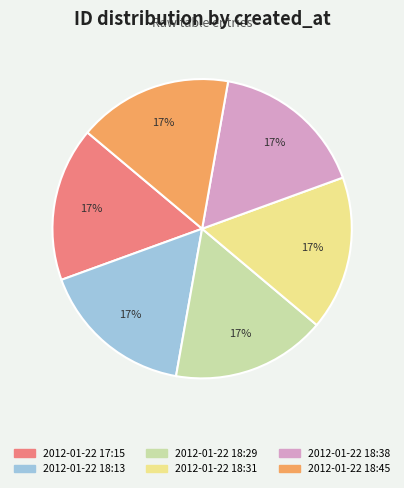

Is the sum of 2012-01-22 18:45 and 2012-01-22 18:31 greater than half?

No